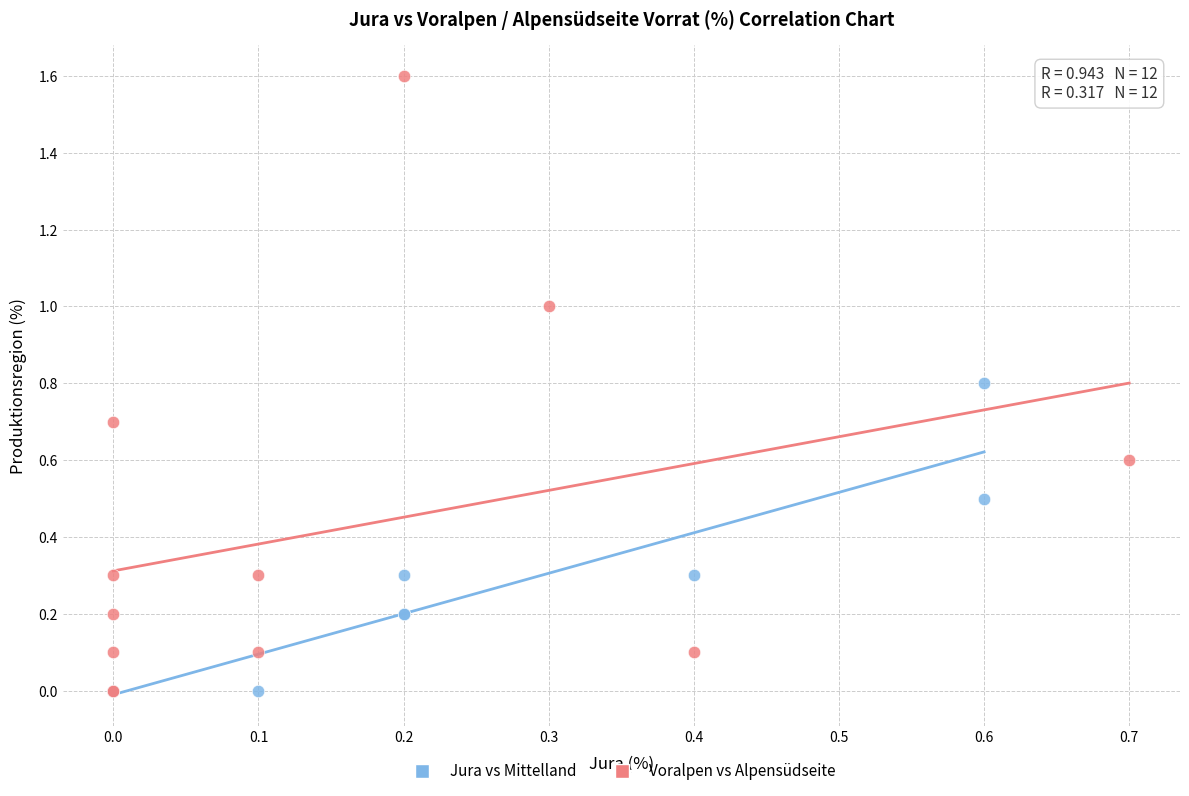

What are all the series names shown in the legend?

Jura vs Mittelland, Voralpen vs Alpensüdseite